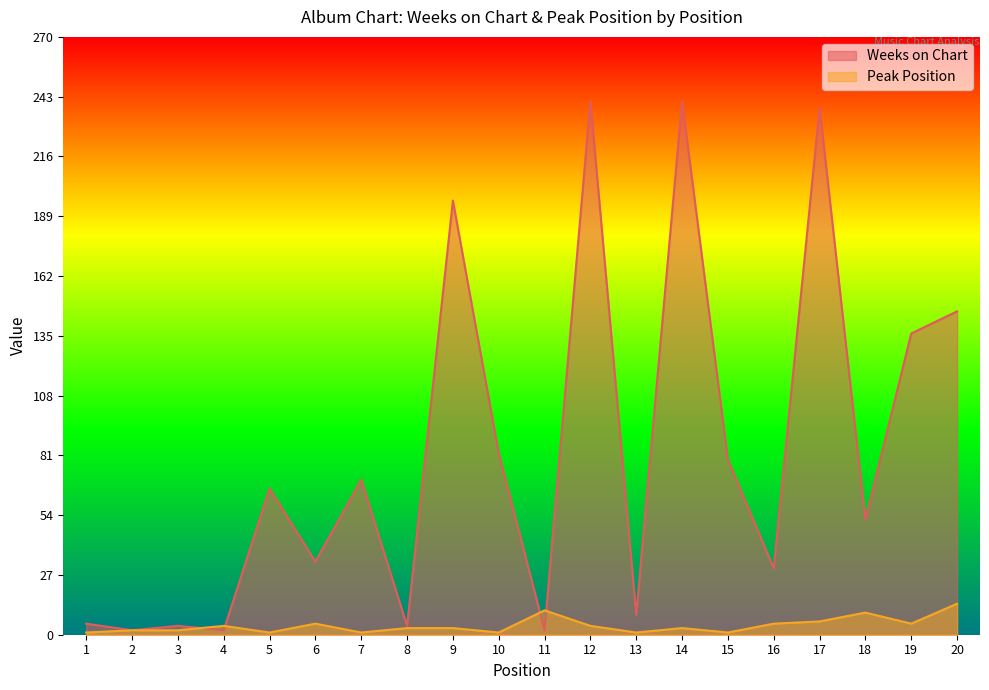

Which series has the largest range (max minus min)?

Weeks on Chart